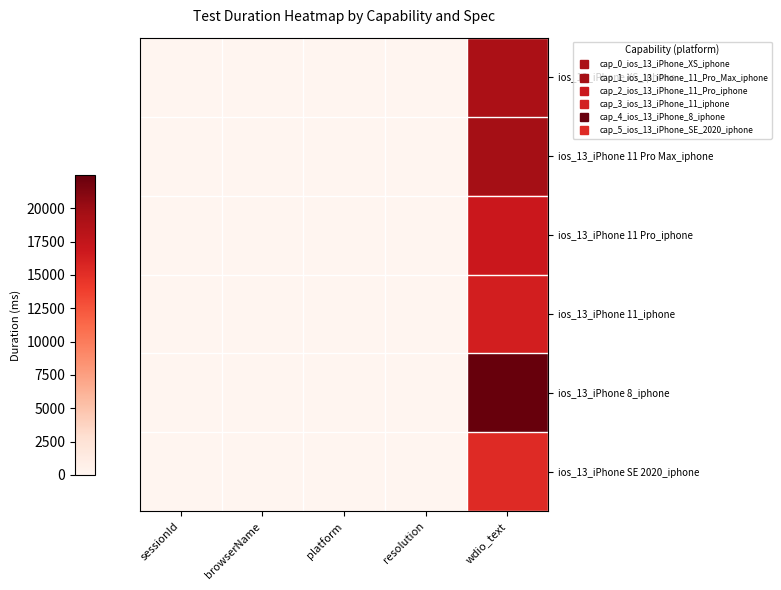

At how many categories does at least one series exceed 21707?

1